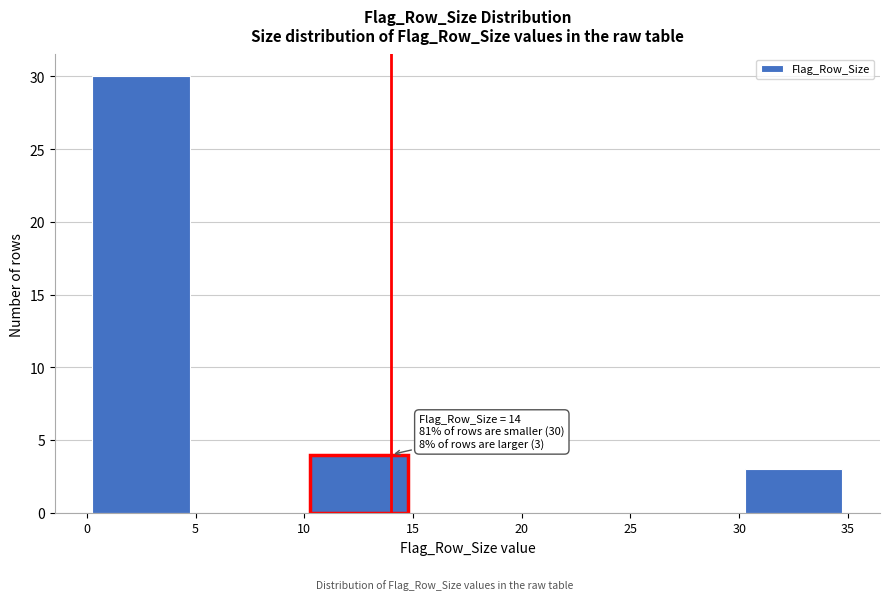

Which range on the x-axis has the tallest bar?

0 to 5